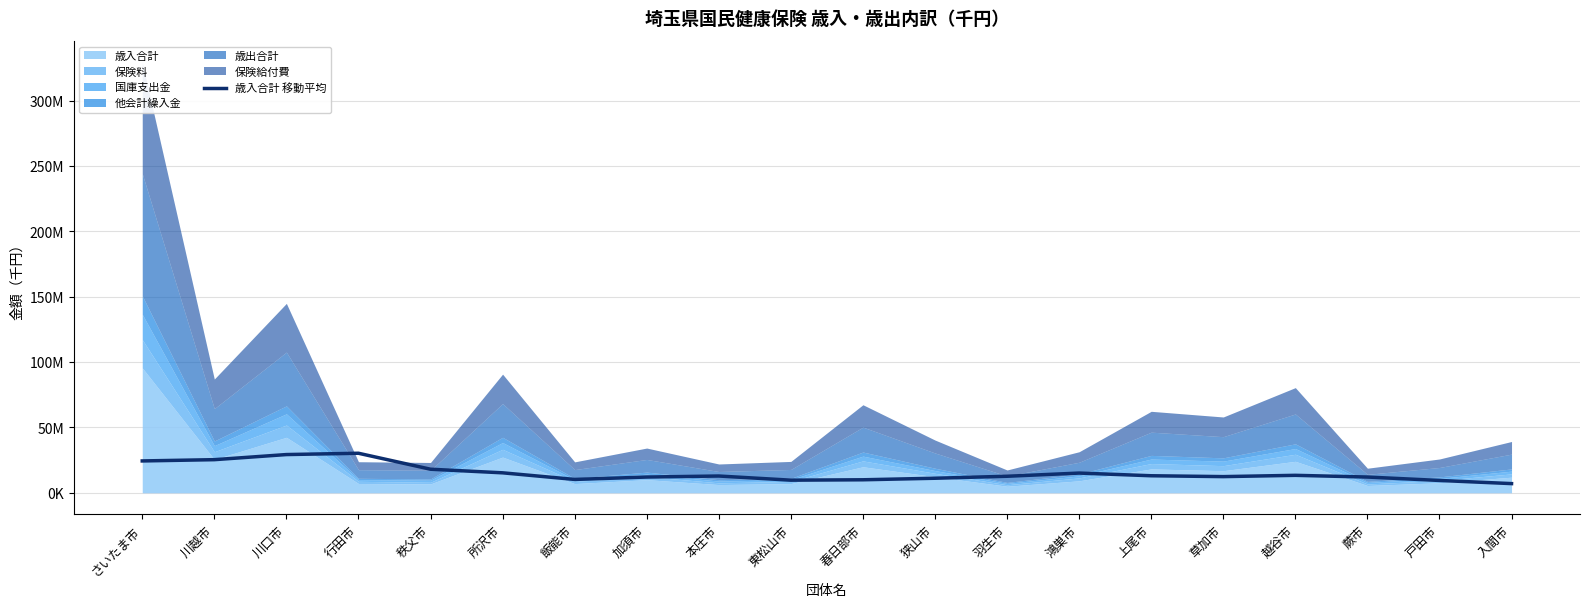

How many lines are shown in the chart?

1